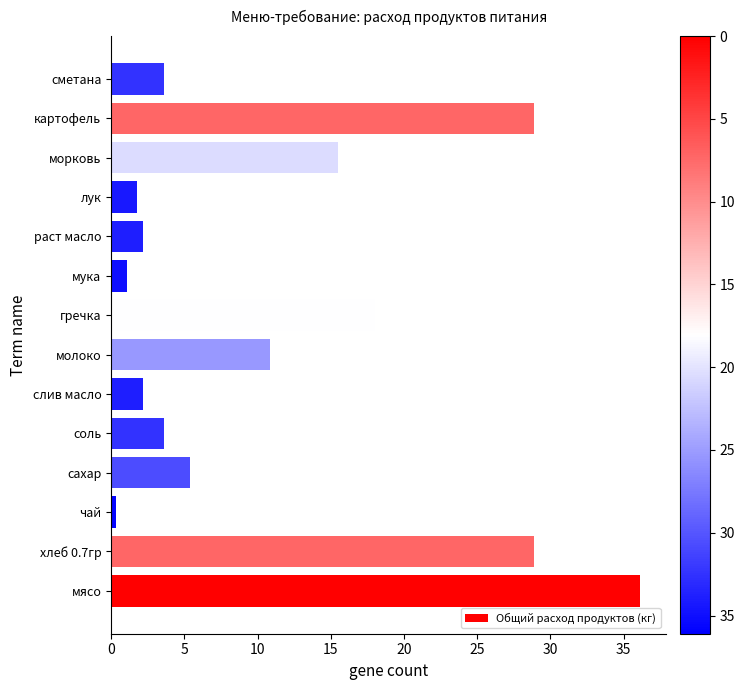

What is the average value?

11.3